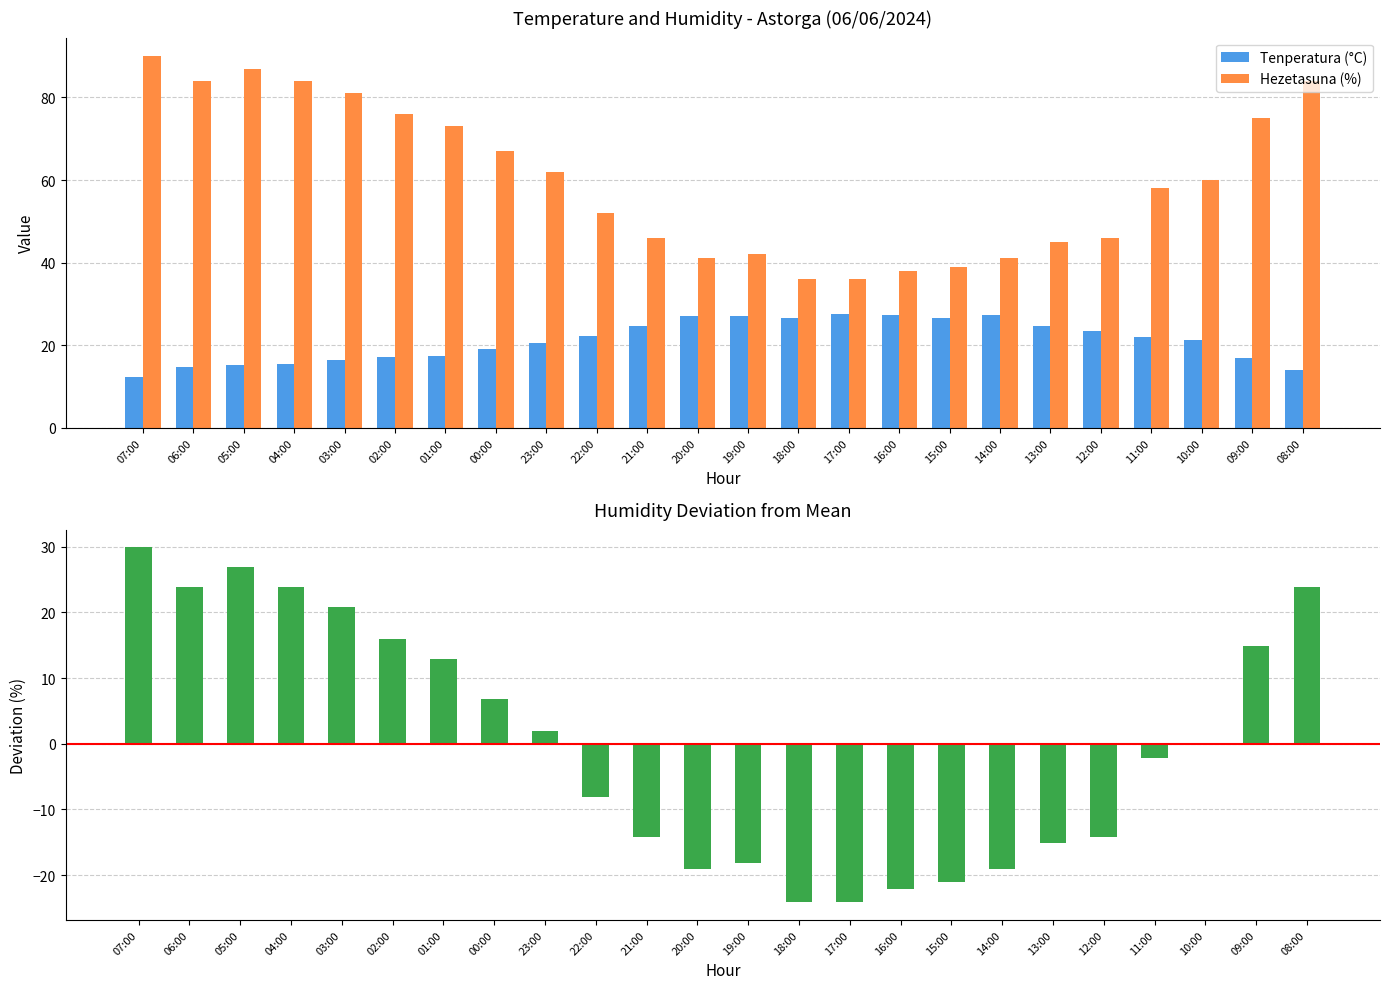

Which category has the lowest value across all series?

18:00